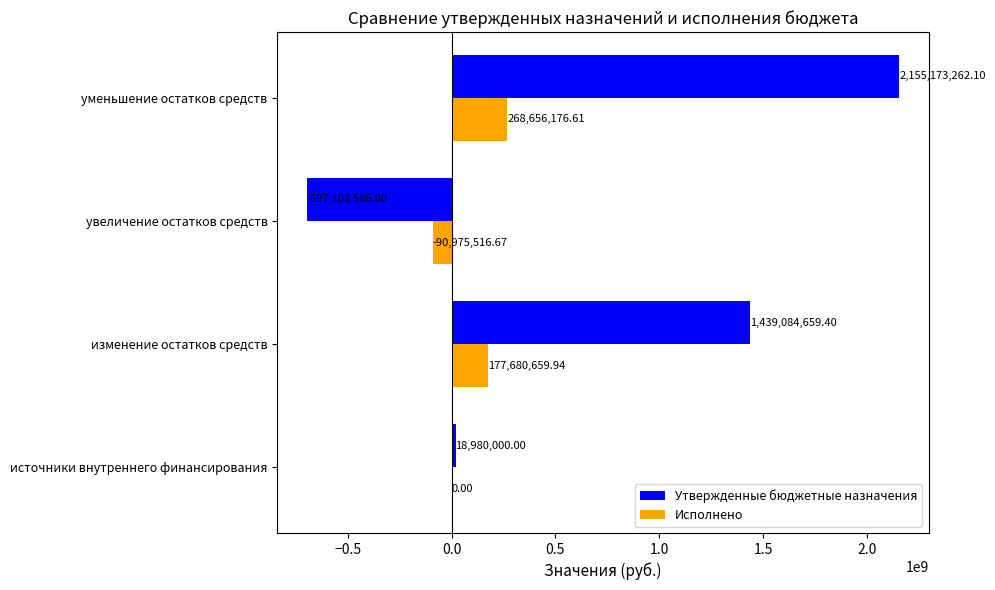

Which series has the largest total across all categories?

Утвержденные бюджетные назначения